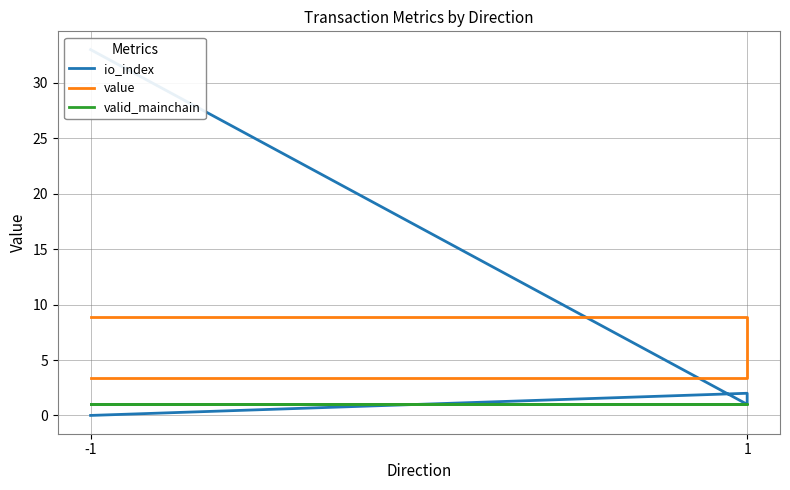

Rank the series by their average value, from highest to lowest.

io_index, value, valid_mainchain